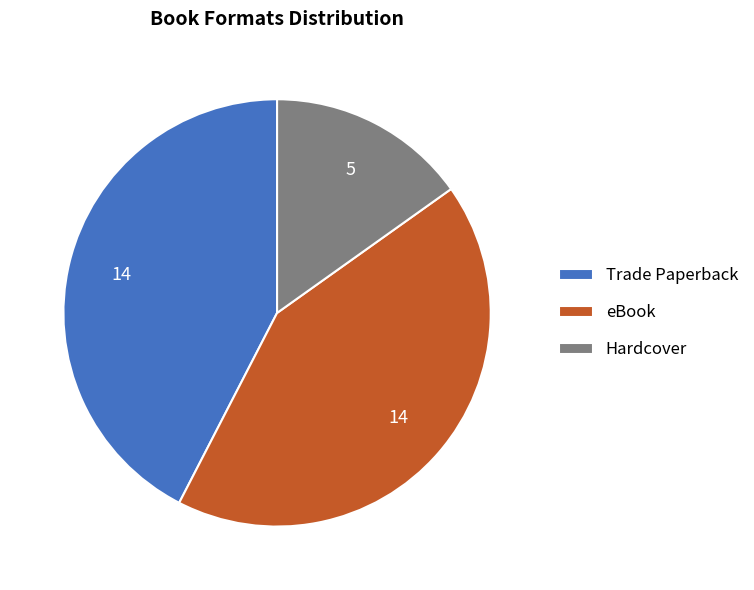

What is the ratio of the value at Hardcover to the value at Trade Paperback?

0.4